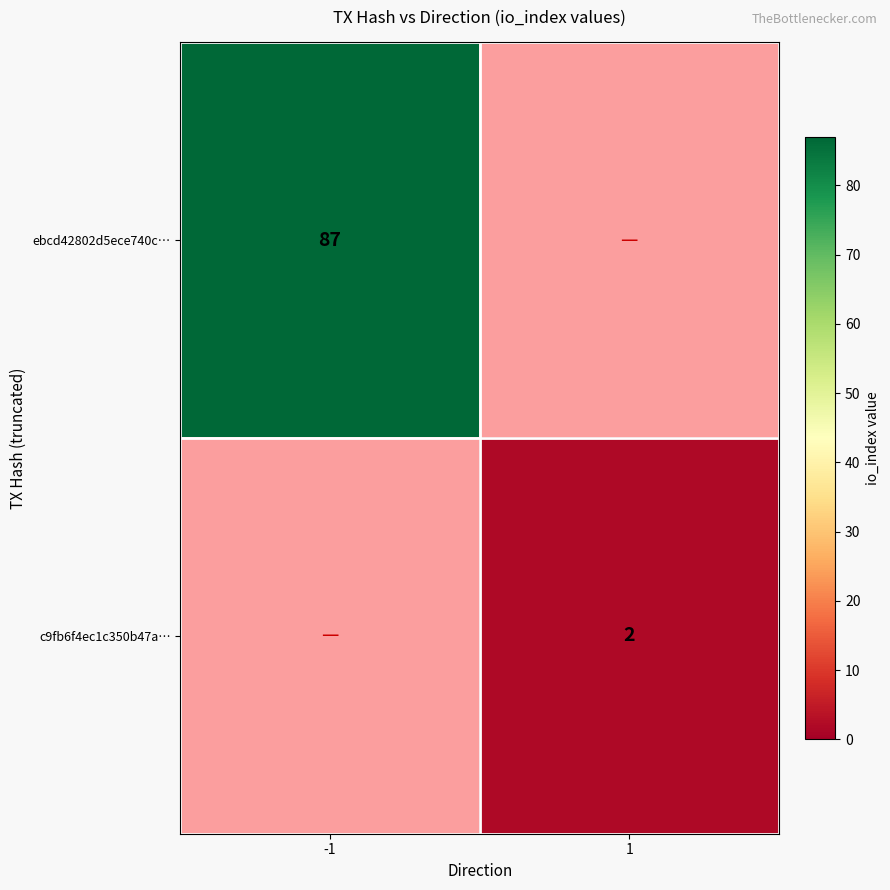

Between 1 and -1, which is larger?

-1